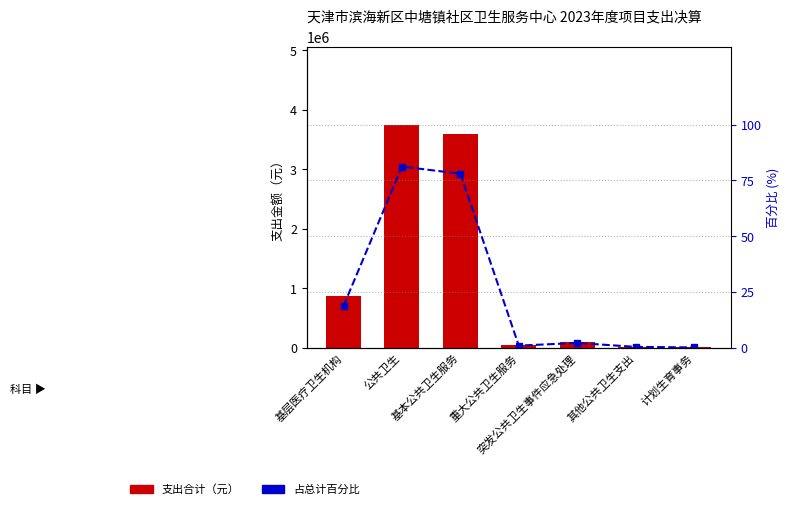

What is the label of the 5th bar from the left?

突发公共卫生事件应急处理